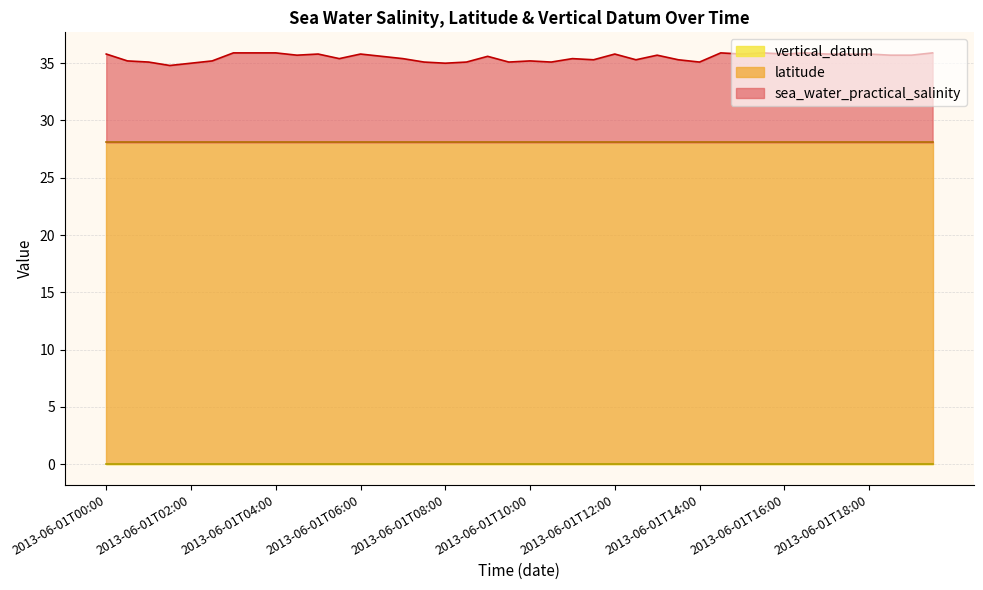

Reading left to right, transcribe all the data shown in this chart.

sea_water_practical_salinity: 35.8	35.2	35.1	34.8	35.0	35.2	35.9	35.9	35.9	35.7	35.8	35.4	35.8	35.6	35.4	35.1	35.0	35.1	35.6	35.1	35.2	35.1	35.4	35.3	35.8	35.3	35.7	35.3	35.1	35.9	35.8	35.9	35.8	35.9	35.8	35.8	35.8	35.7	35.7	35.9
latitude: 28.1	28.1	28.1	28.1	28.1	28.1	28.1	28.1	28.1	28.1	28.1	28.1	28.1	28.1	28.1	28.1	28.1	28.1	28.1	28.1	28.1	28.1	28.1	28.1	28.1	28.1	28.1	28.1	28.1	28.1	28.1	28.1	28.1	28.1	28.1	28.1	28.1	28.1	28.1	28.1
vertical_datum: 0.0	0.0	0.0	0.0	0.0	0.0	0.0	0.0	0.0	0.0	0.0	0.0	0.0	0.0	0.0	0.0	0.0	0.0	0.0	0.0	0.0	0.0	0.0	0.0	0.0	0.0	0.0	0.0	0.0	0.0	0.0	0.0	0.0	0.0	0.0	0.0	0.0	0.0	0.0	0.0